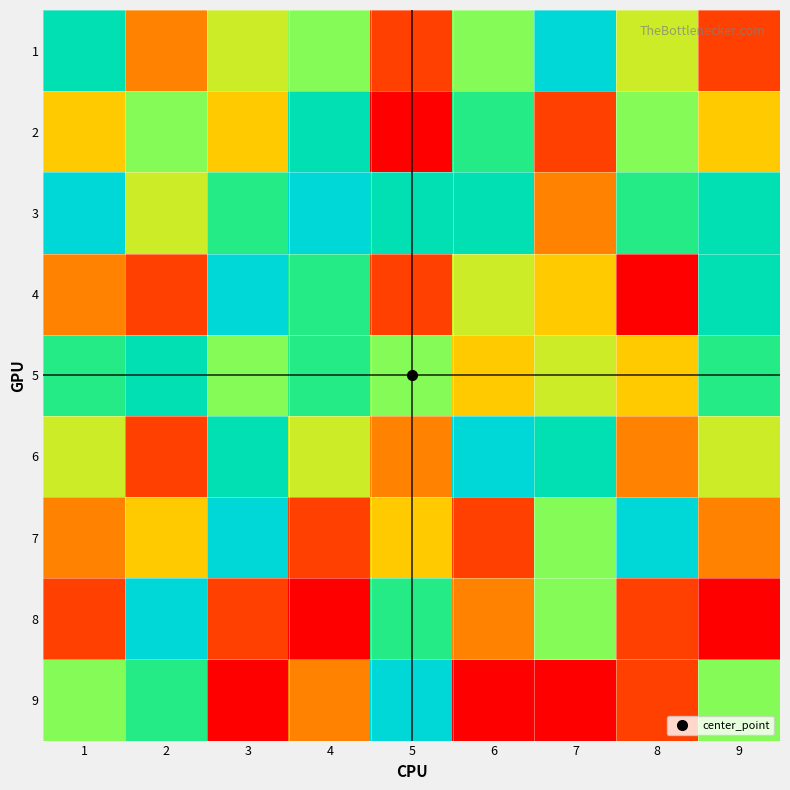

Reading left to right, list all the values displayed in this chart.

1: 1=8	2=3	3=5	4=6	5=2	6=6	7=9	8=5	9=2
2: 1=4	2=6	3=4	4=8	5=1	6=7	7=2	8=6	9=4
3: 1=9	2=5	3=7	4=9	5=8	6=8	7=3	8=7	9=8
4: 1=3	2=2	3=9	4=7	5=2	6=5	7=4	8=1	9=8
5: 1=7	2=8	3=6	4=7	5=6	6=4	7=5	8=4	9=7
6: 1=5	2=2	3=8	4=5	5=3	6=9	7=8	8=3	9=5
7: 1=3	2=4	3=9	4=2	5=4	6=2	7=6	8=9	9=3
8: 1=2	2=9	3=2	4=1	5=7	6=3	7=6	8=2	9=1
9: 1=6	2=7	3=1	4=3	5=9	6=1	7=1	8=2	9=6